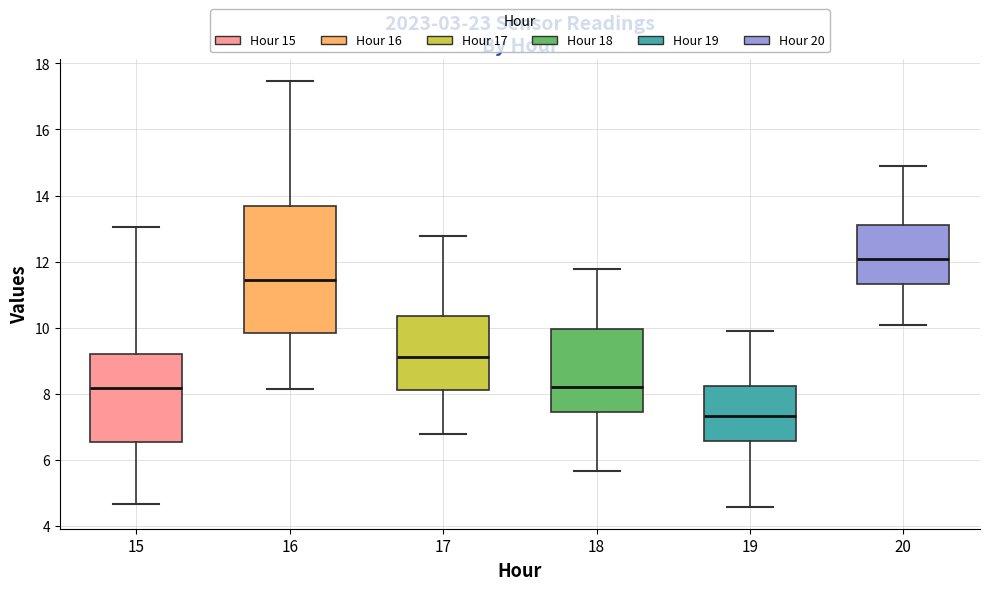

Which box's median line is the highest?

20